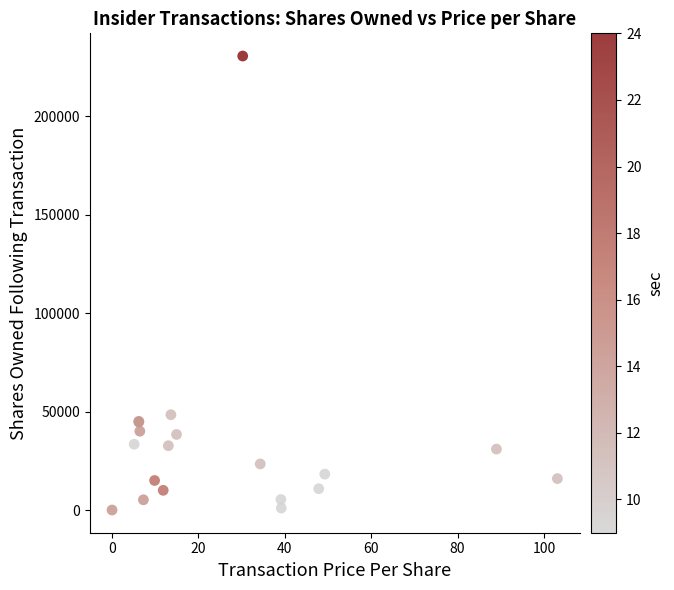

What Y value in the scatter plot is closest to 115276?

48402